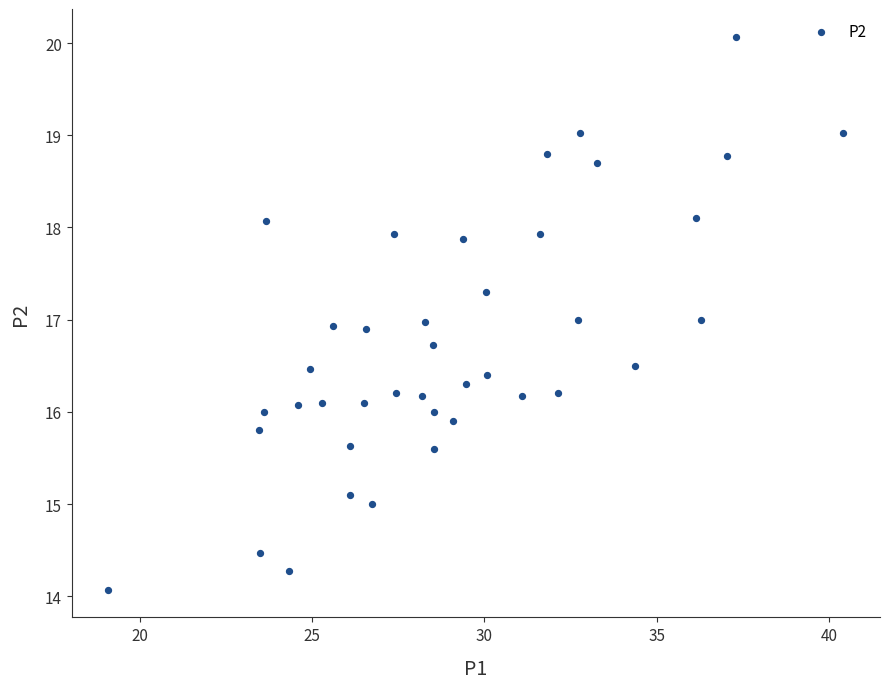

What is the range of X values (max minus min)?

21.3